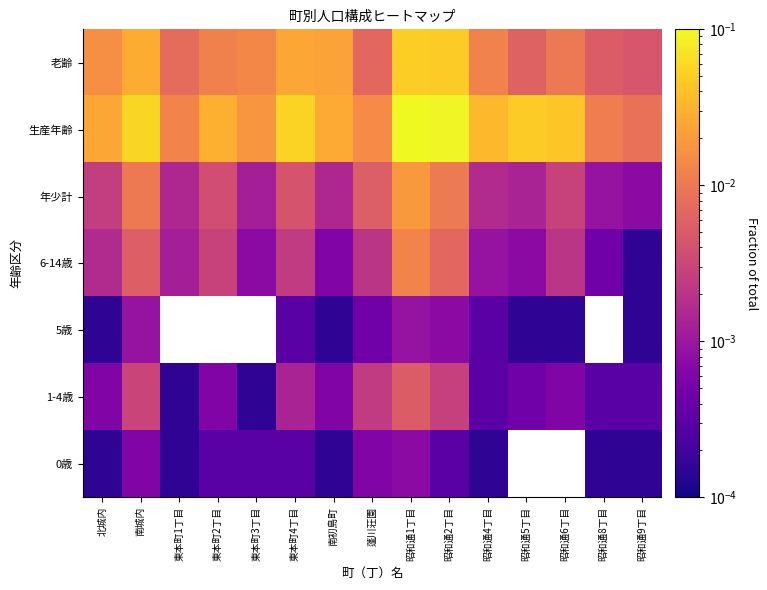

Rank the series at 東本町3丁目 from highest to lowest value.

生産年齢, 老齢, 年少計, 6-14歳, 0歳, 1-4歳, 5歳